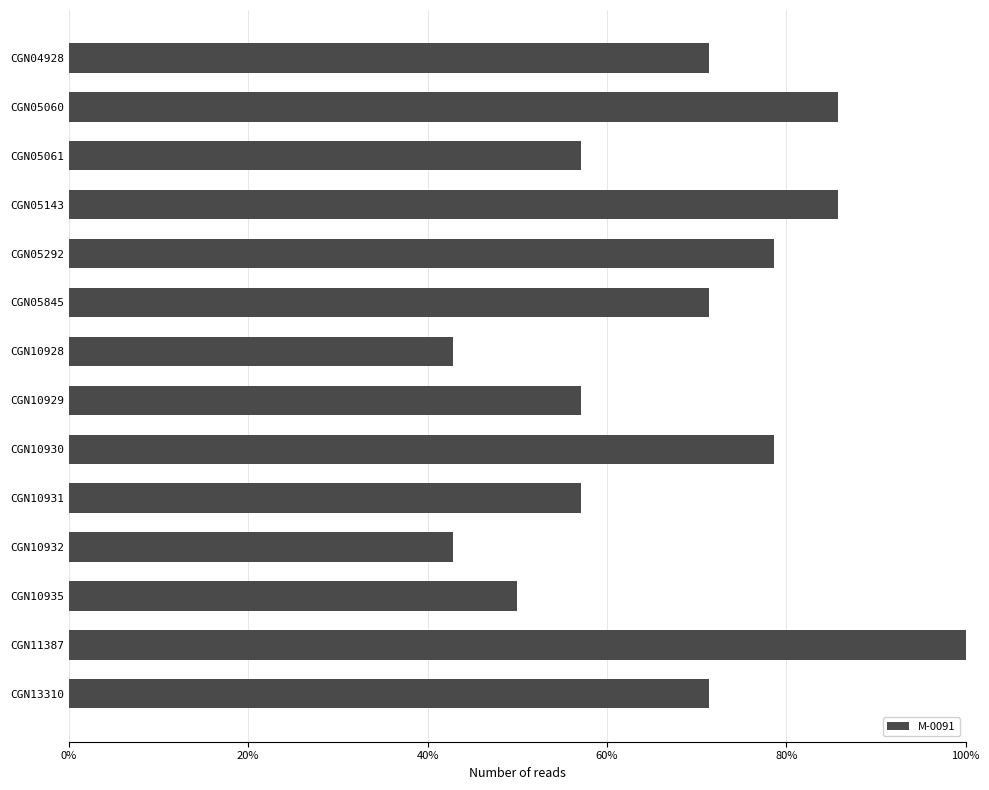

True or false: the data shows 42.9 at CGN10932.

True